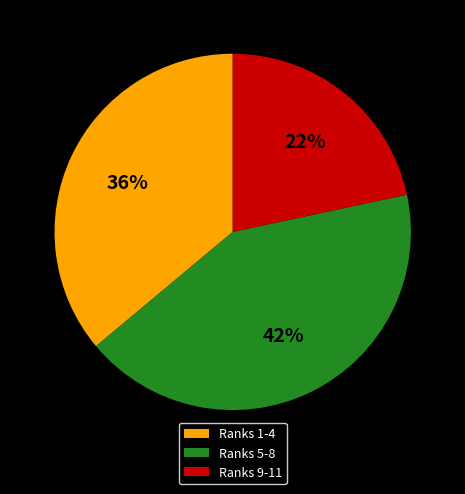

Is there any slice that represents more than half of the pie?

No